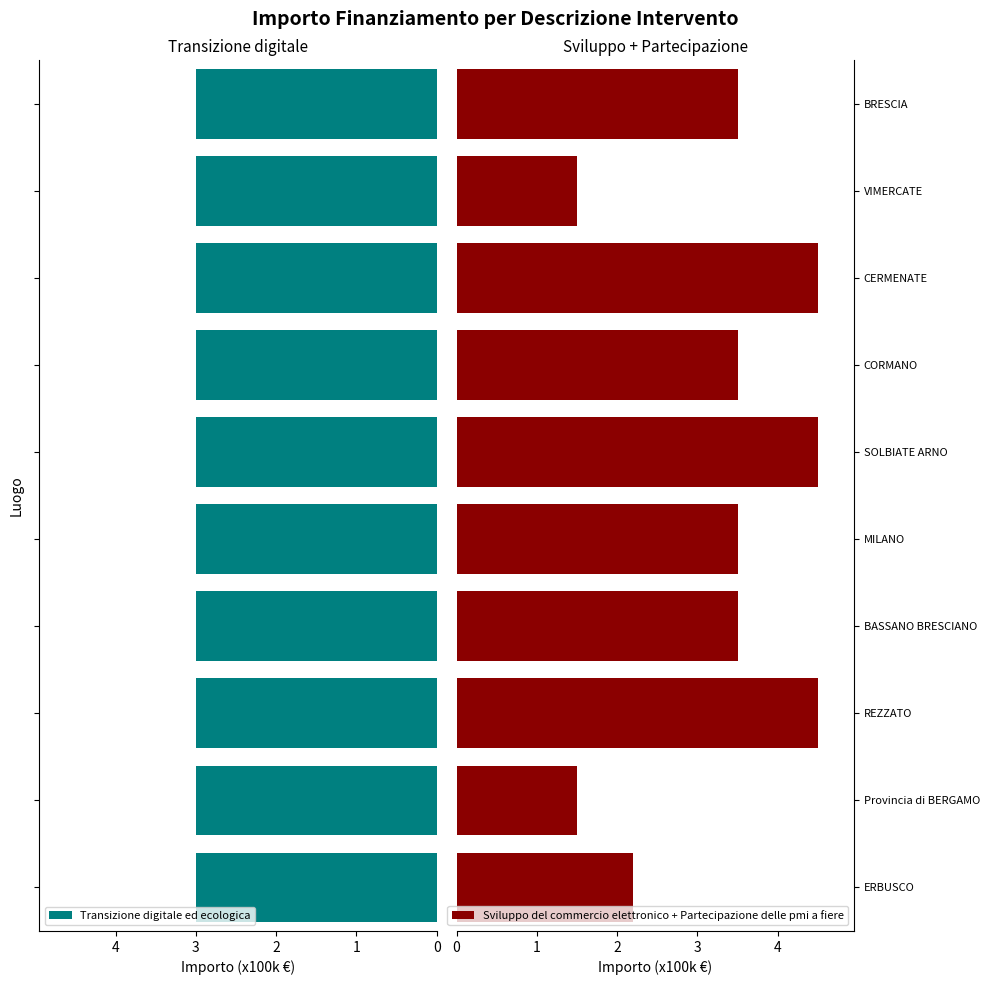

How many groups of bars are there?

10